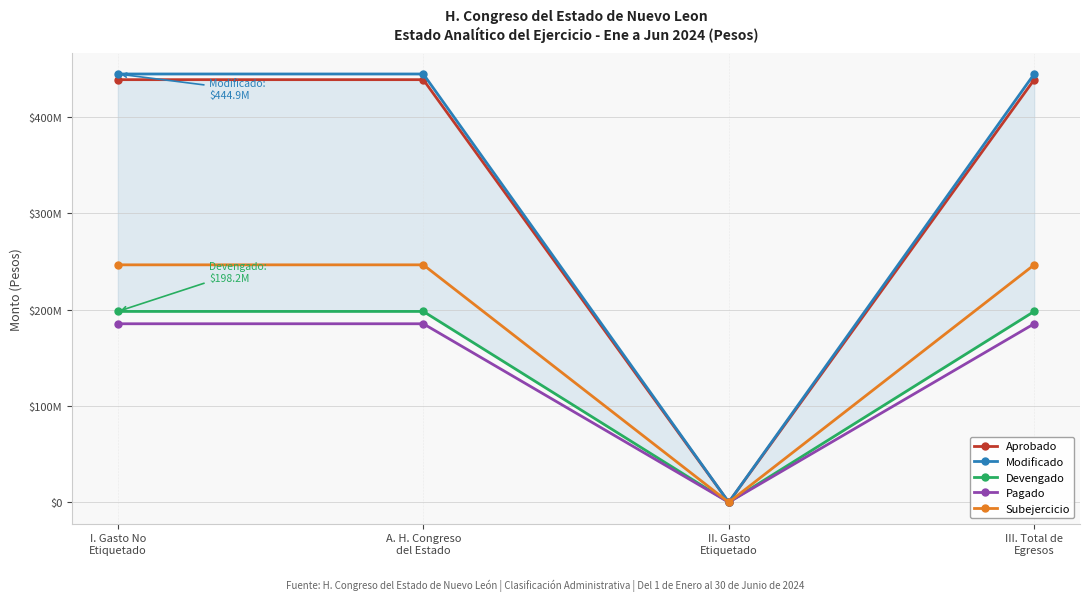

Which category has the highest value in the Devengado series?

I. Gasto No
Etiquetado